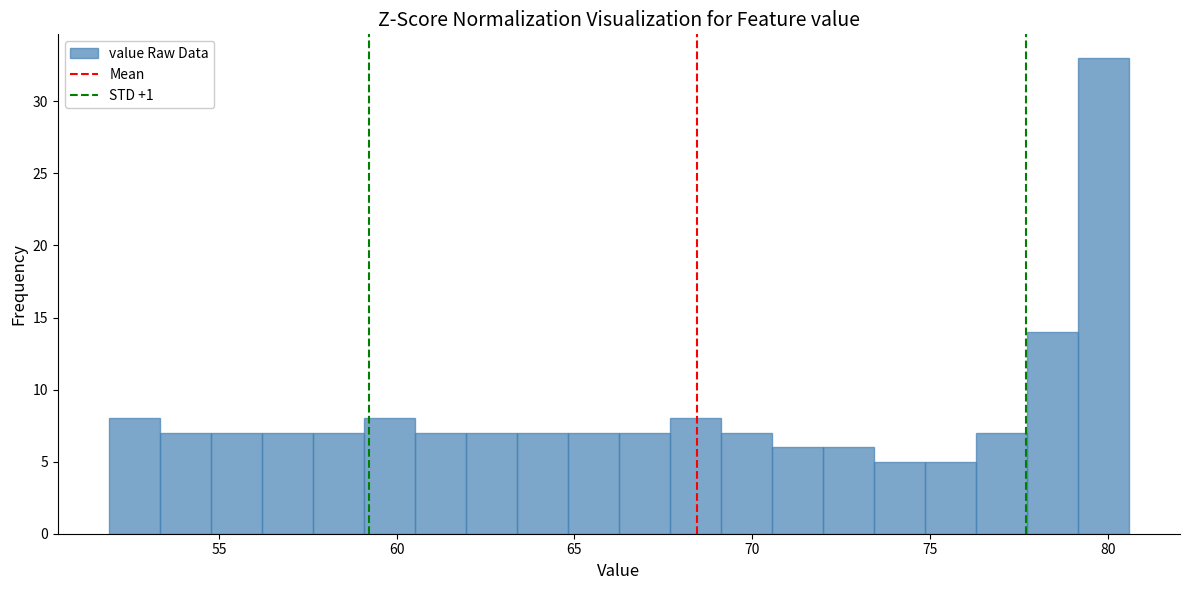

Read against the x-axis, roughly where is the centre of the tallest bar?

80.0